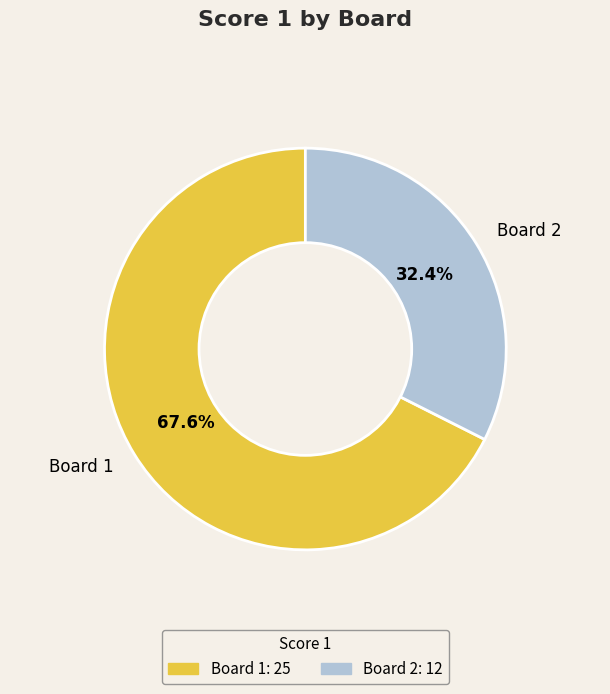

Does Board 2 represent more than half of the total?

No